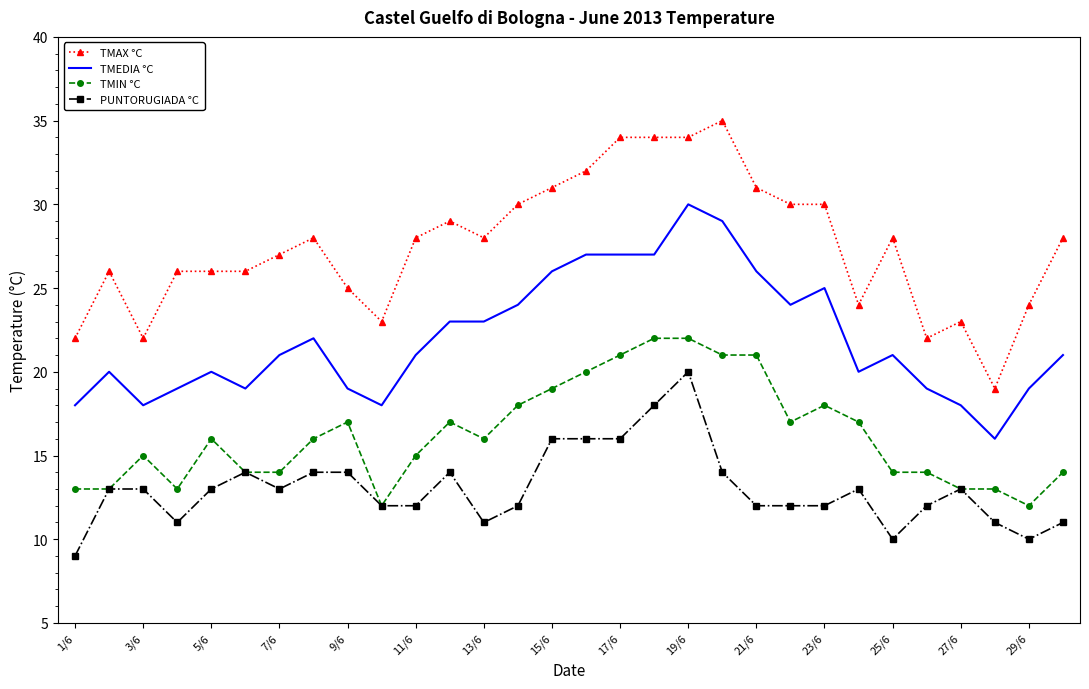

Which series has the largest range (max minus min)?

TMAX °C